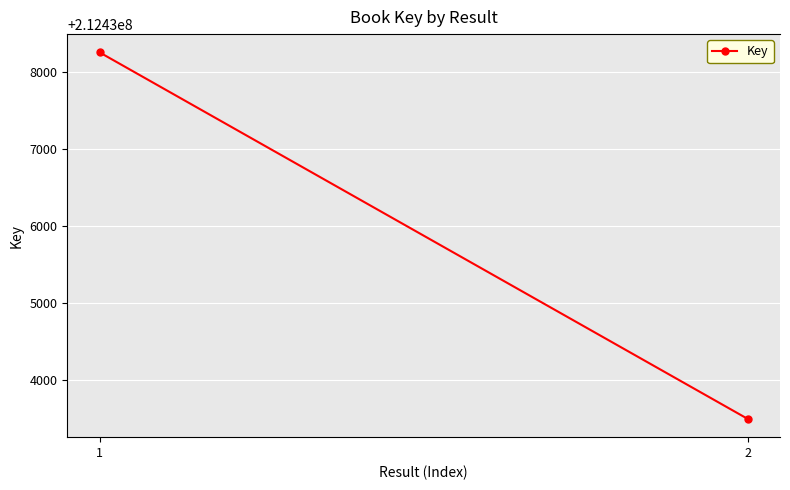

What is the sum of the values at 2 and 1?

424871753